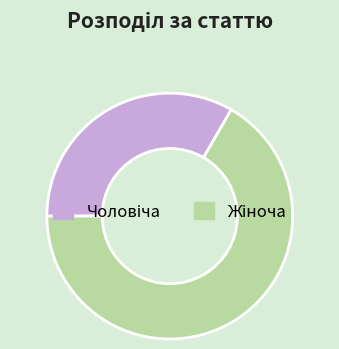

Is there any slice that represents more than half of the pie?

Yes